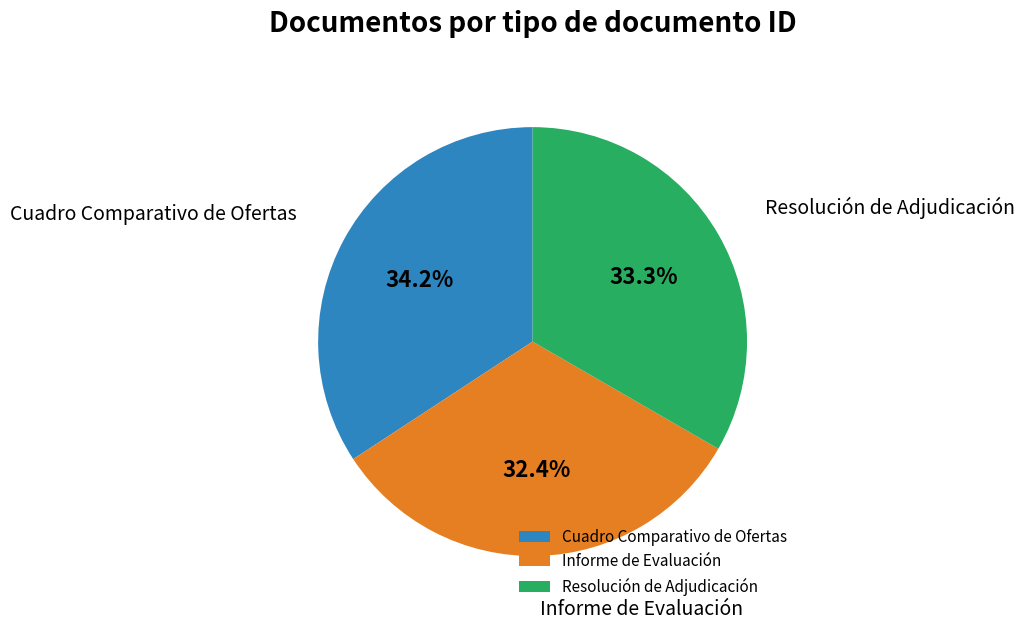

Is it true that Resolución de Adjudicación is 33% of the pie?

True